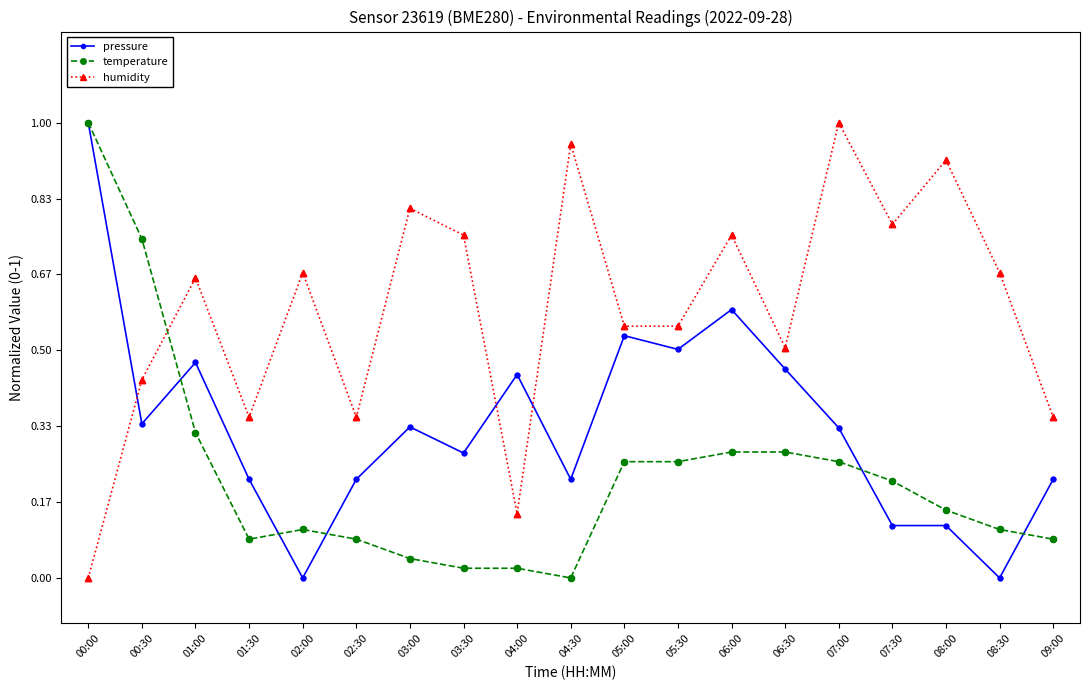

Rank the series at 07:00 from highest to lowest value.

humidity, pressure, temperature